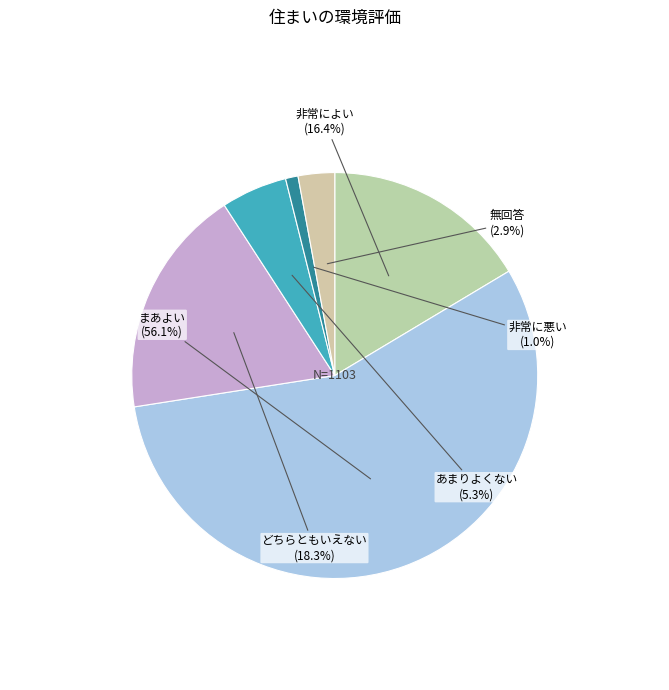

True or false: まあよい accounts for 56% of the total.

True